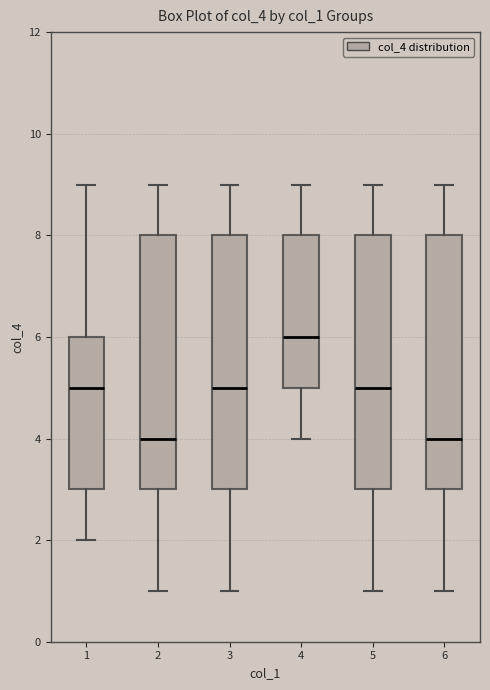

Which box has the highest median line?

4